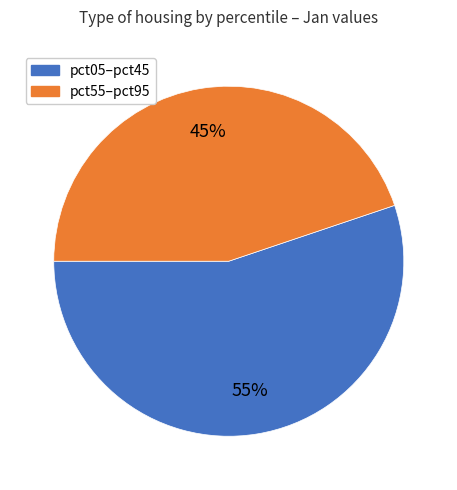

Does any single category account for the majority?

Yes